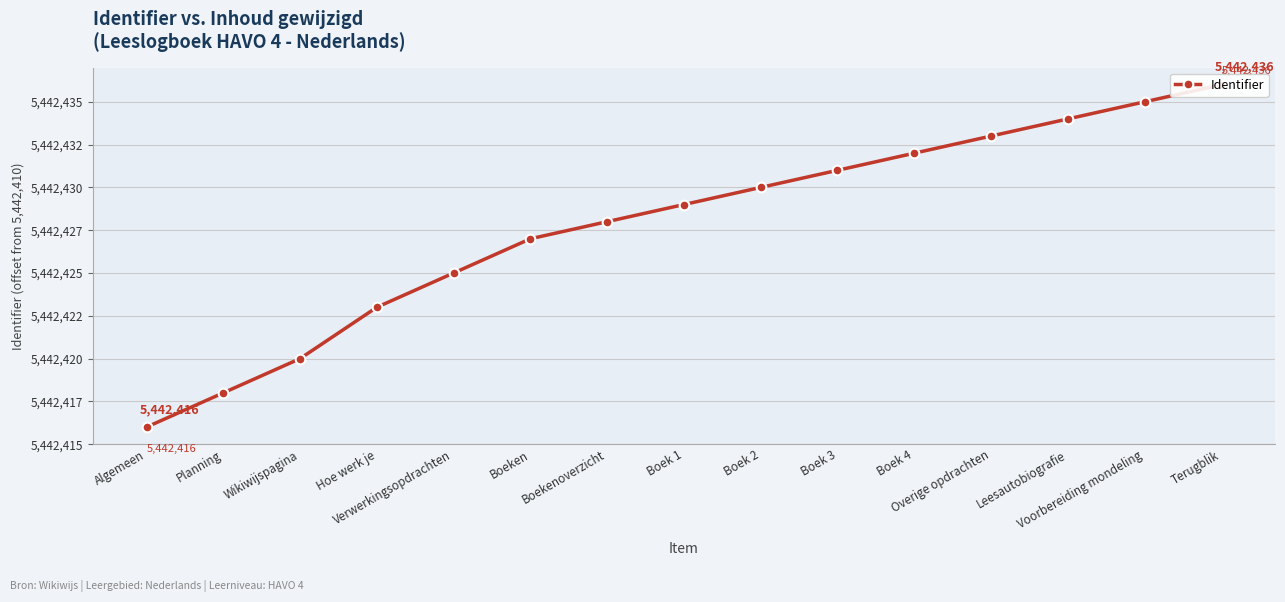

Rank the categories by value from lowest to highest.

Algemeen, Planning, Wikiwijspagina, Hoe werk je, Verwerkingsopdrachten, Boeken, Boekenoverzicht, Boek 1, Boek 2, Boek 3, Boek 4, Overige opdrachten, Leesautobiografie, Voorbereiding mondeling, Terugblik